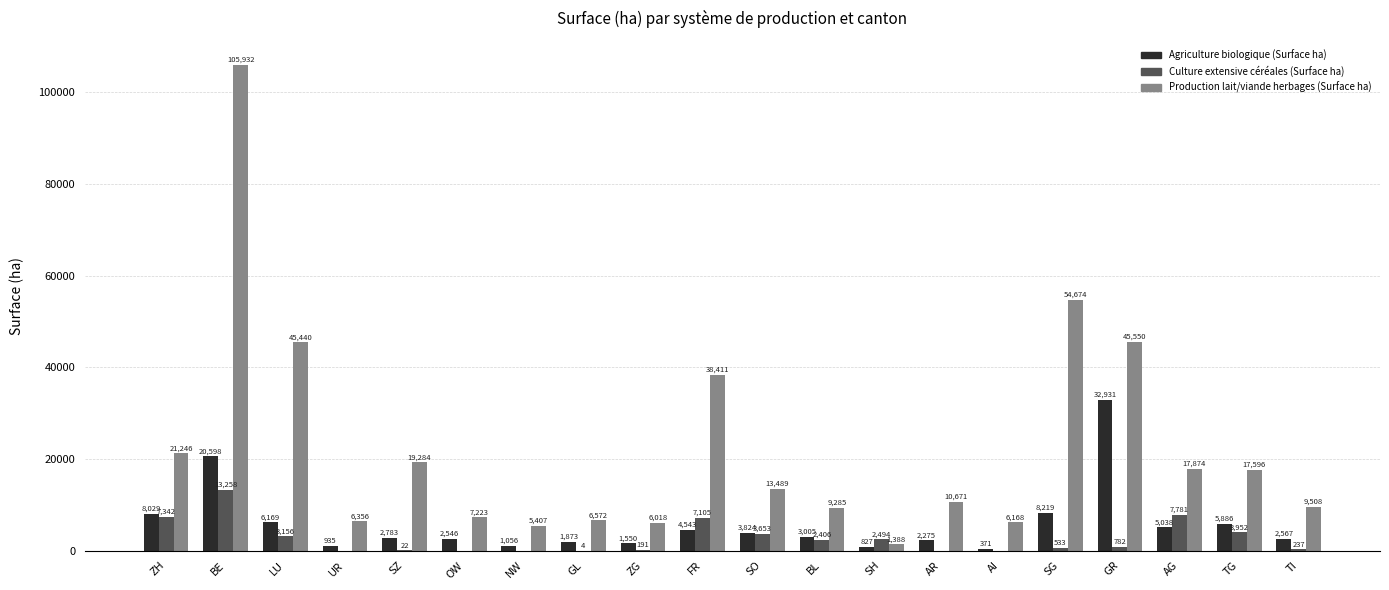

What is the sum of all Culture extensive céréales (Surface ha) values?

52916